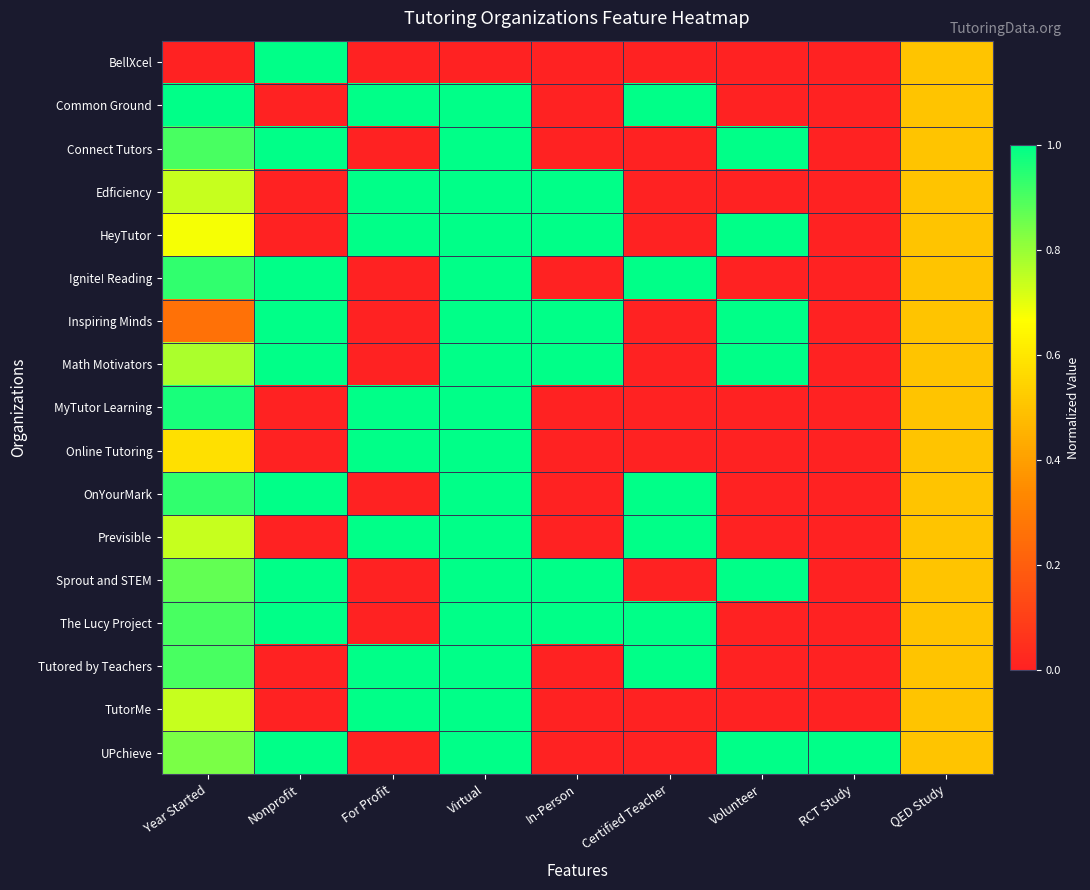

At Certified Teacher, list the series in order from largest to smallest.

Common Ground, Ignite! Reading, OnYourMark, Previsible, The Lucy Project, Tutored by Teachers, BellXcel, Connect Tutors, Edficiency, HeyTutor, Inspiring Minds, Math Motivators, MyTutor Learning, Online Tutoring, Sprout and STEM, TutorMe, UPchieve